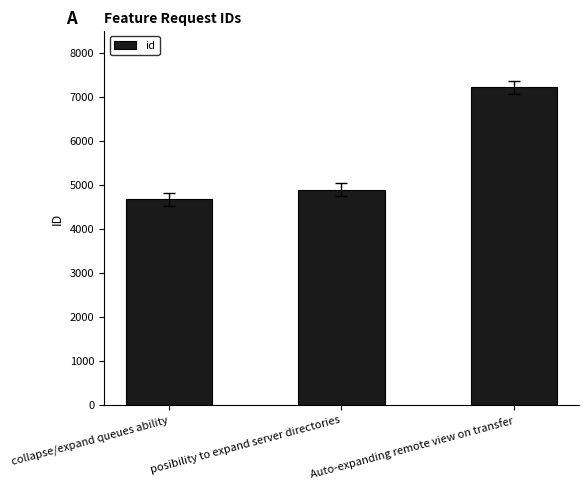

Which category has the highest value across all series?

Auto-expanding remote view on transfer